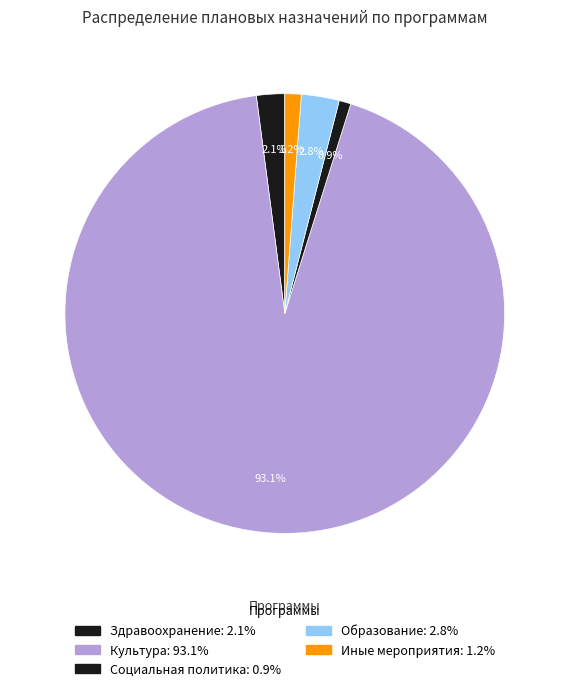

Between Культура and Социальная политика, which is larger?

Культура